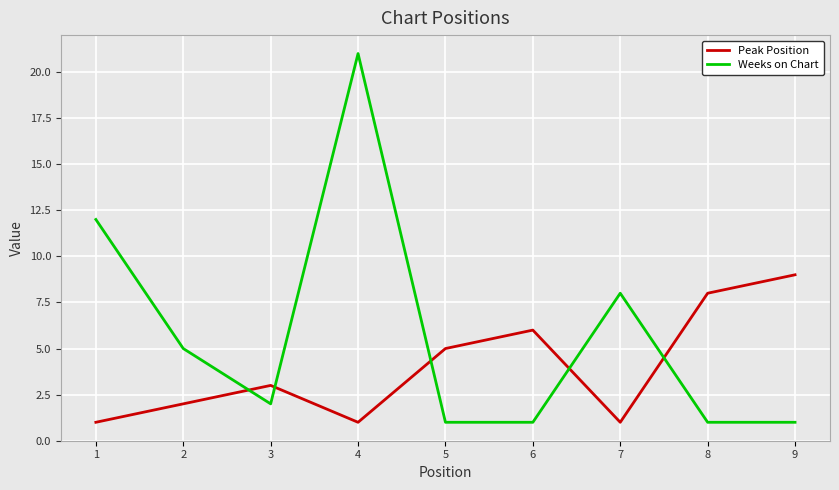

At 1, list the series in order from largest to smallest.

Weeks on Chart, Peak Position